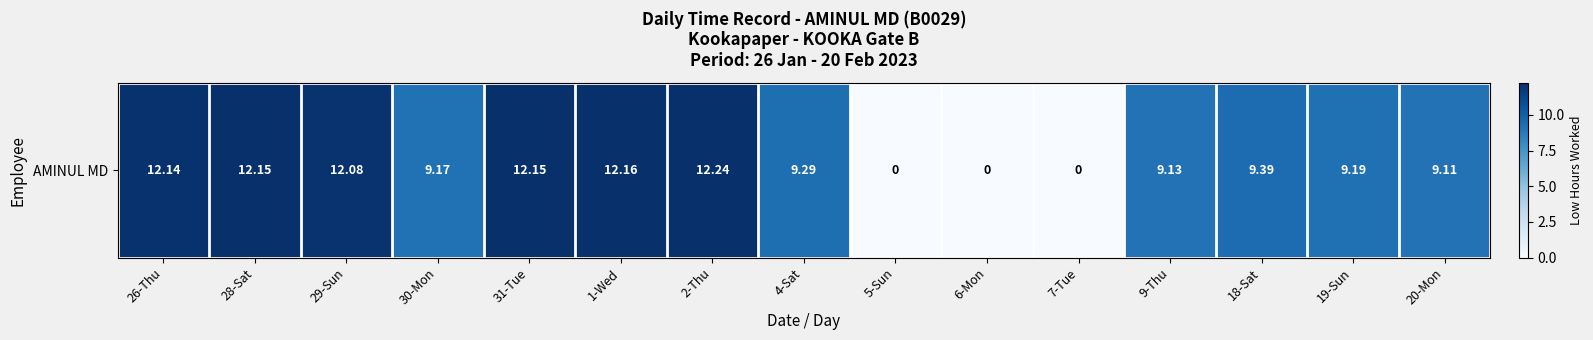

List the labels in order of value, largest first.

2-Thu, 1-Wed, 28-Sat, 31-Tue, 26-Thu, 29-Sun, 18-Sat, 4-Sat, 19-Sun, 30-Mon, 9-Thu, 20-Mon, 5-Sun, 6-Mon, 7-Tue